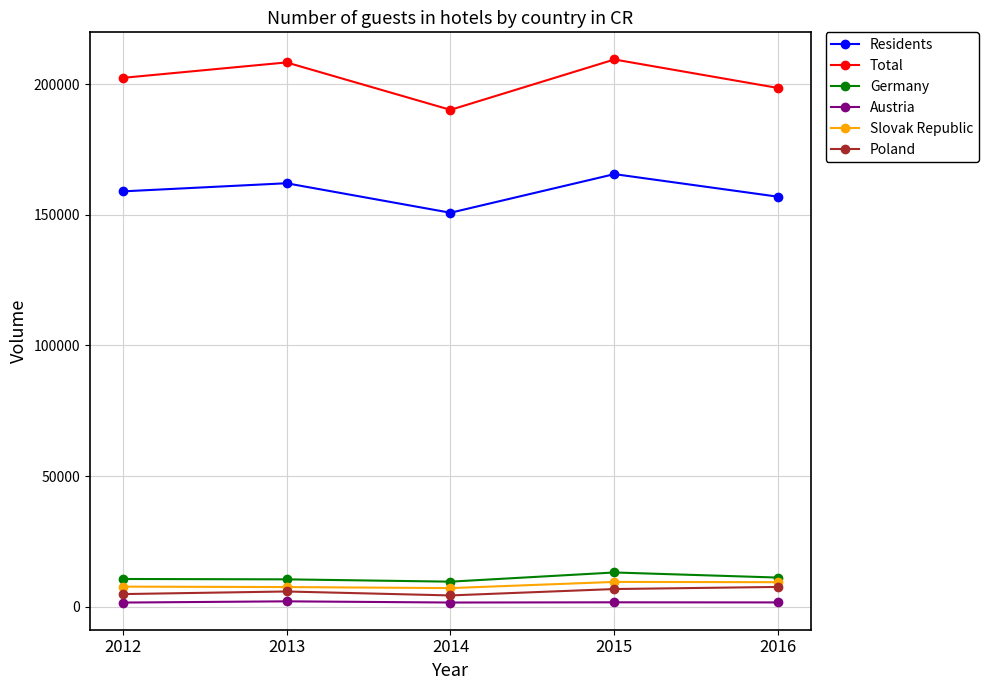

Is this an area chart (filled region under the line)?

No